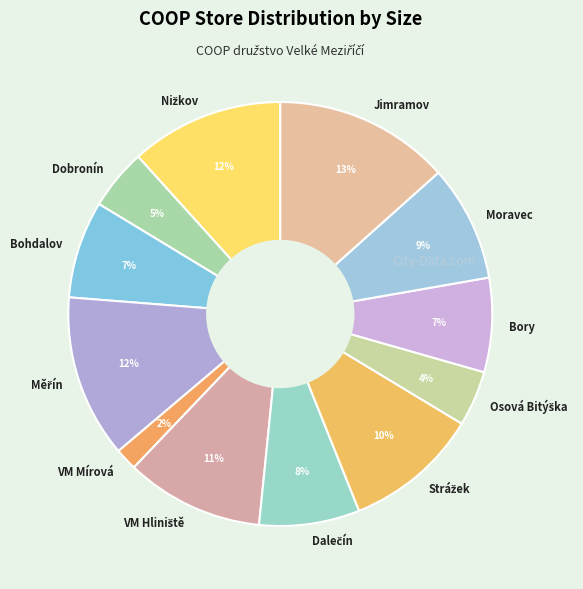

Which category has the biggest portion of the pie?

Jimramov